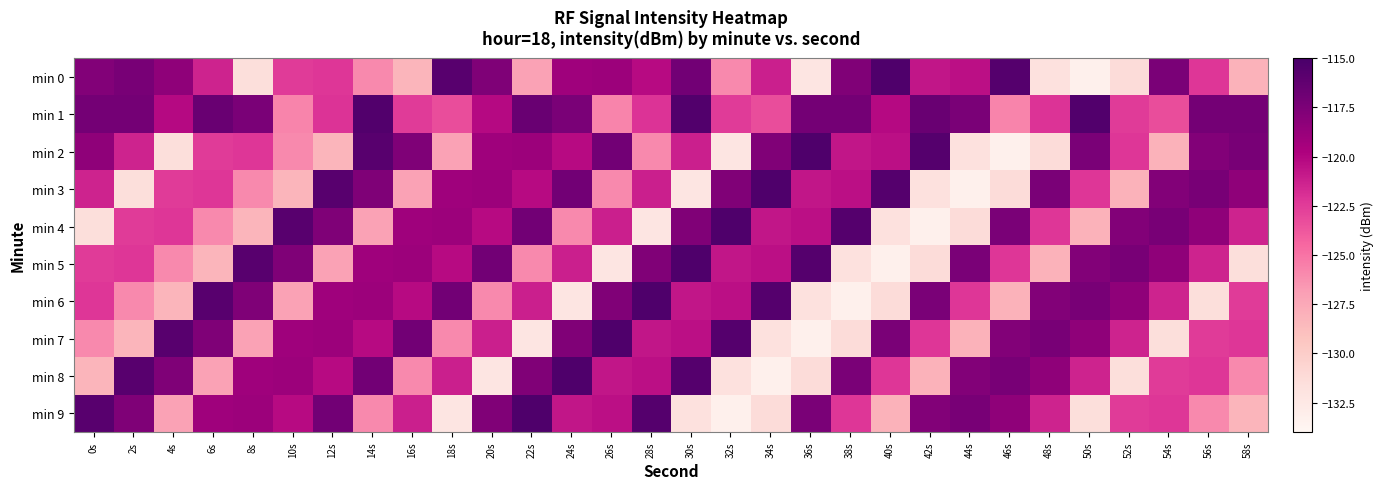

Between 38s and 4s, which is larger?

38s